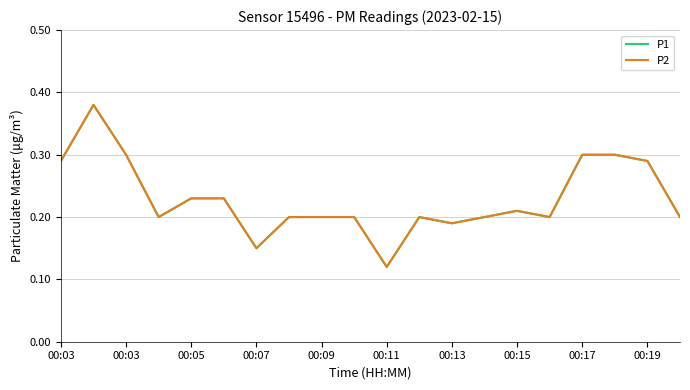

Is this an area chart (filled region under the line)?

No